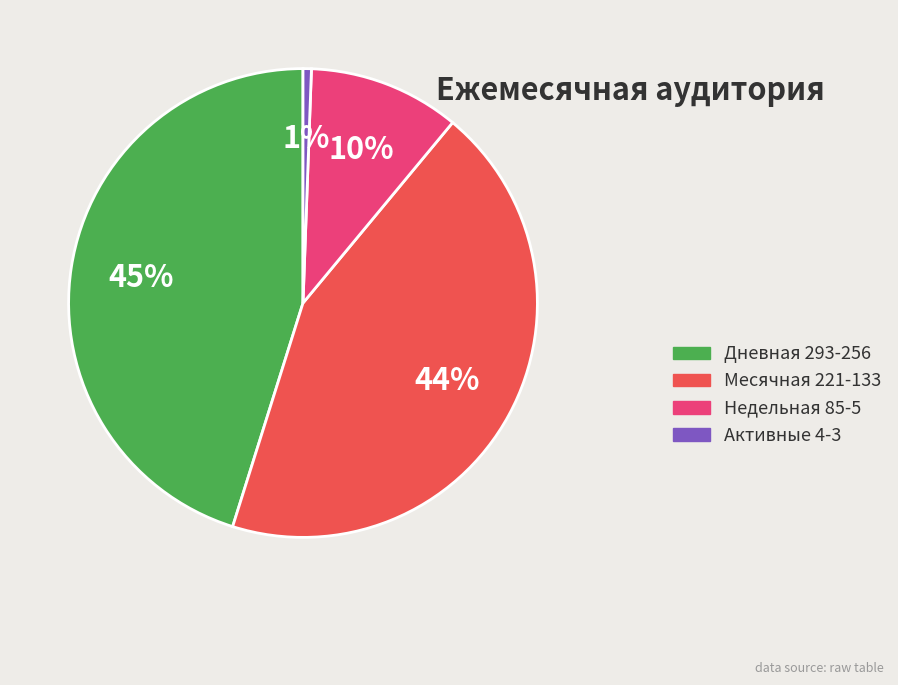

The Месячная 221-133 slice represents 44% of the pie. True or false?

True